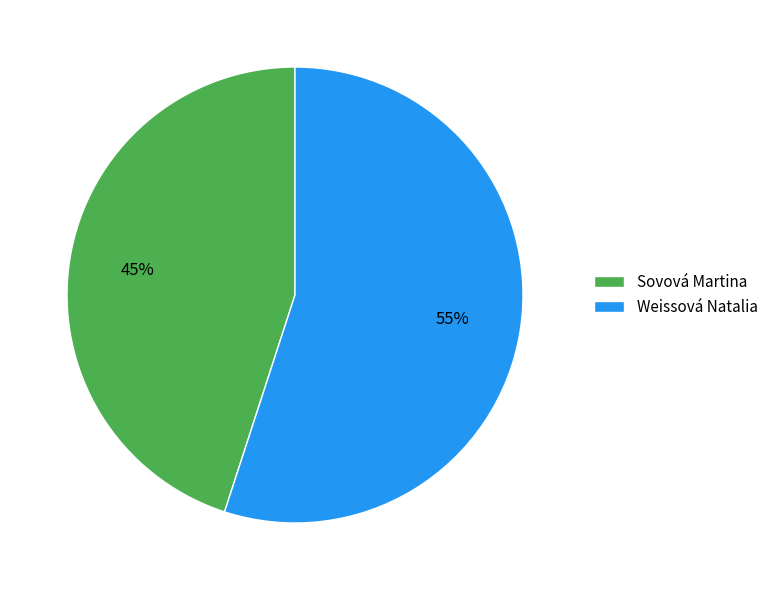

What is the smallest slice in the pie chart?

Sovová Martina